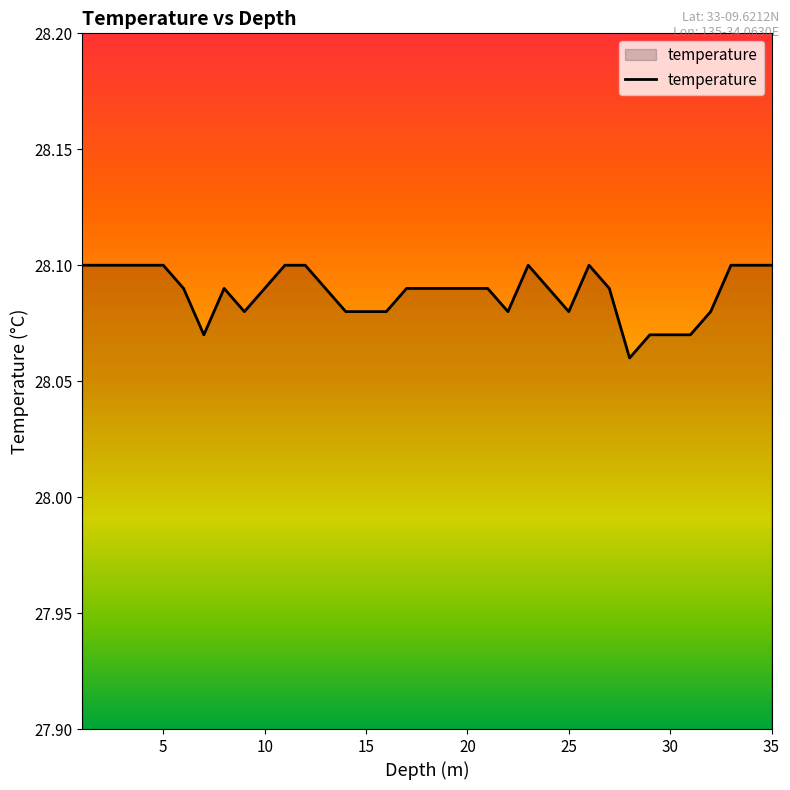

Does the chart display data point markers on the line(s)?

No